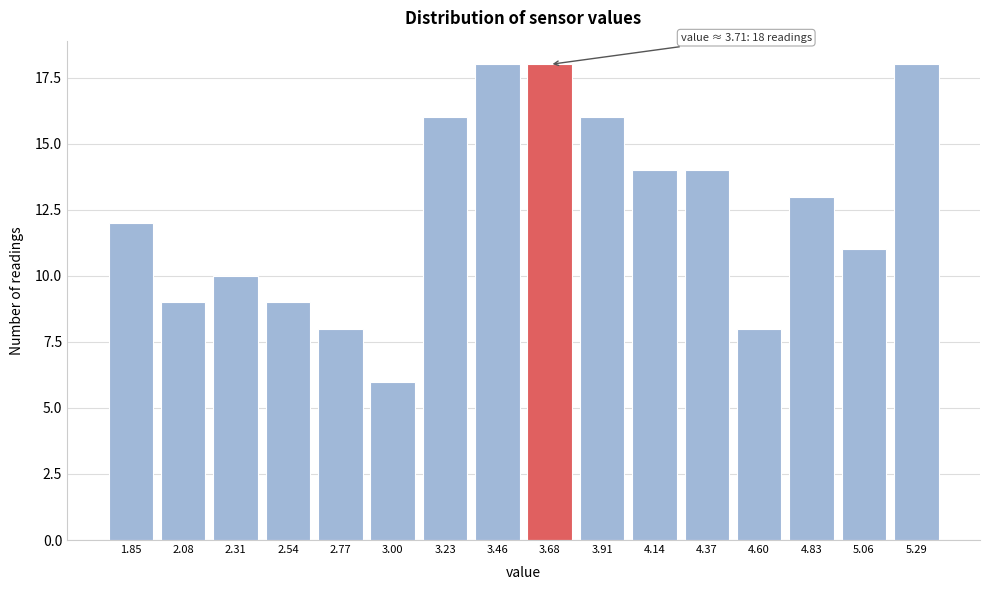

Reading left to right, transcribe all the data shown in this chart.

1.85=12	2.08=9	2.31=10	2.54=9	2.77=8	3.00=6	3.23=16	3.46=18	3.68=18	3.91=16	4.14=14	4.37=14	4.60=8	4.83=13	5.06=11	5.29=18